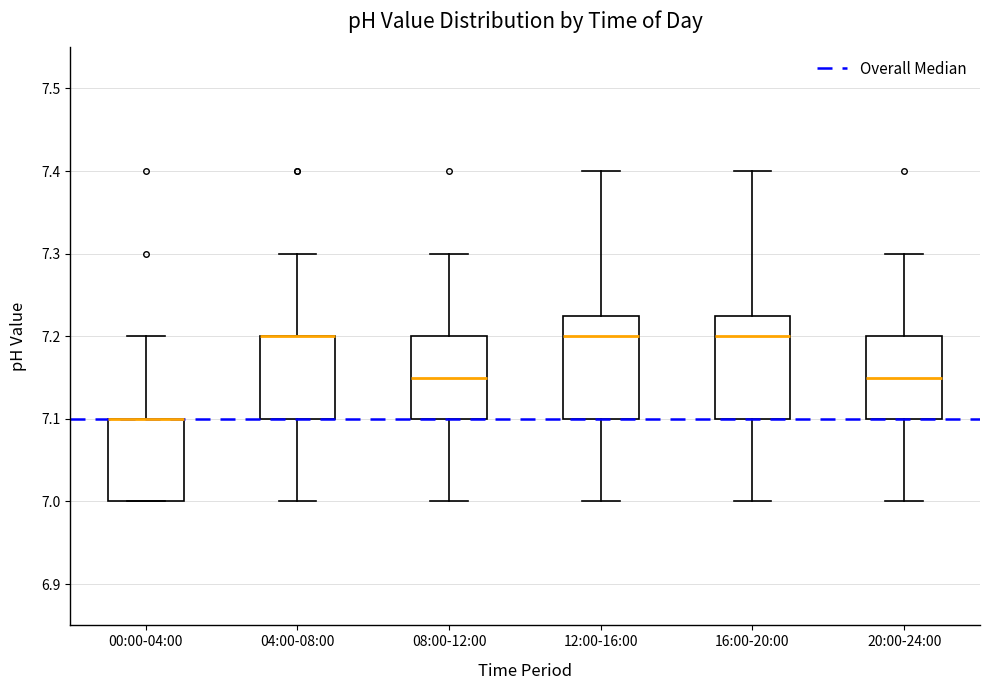

Reading left to right, read every box against the y-axis: the position of its median line, the range the box covers, and the ends of its whiskers. The values are not printed on the chart, so give them approximately, as read against the axis.

00:00-04:00: median 7.10 (drawn on the box's upper edge), box 7.00 to 7.10, whiskers 7.00 to 7.20
04:00-08:00: median 7.20 (drawn on the box's upper edge), box 7.10 to 7.20, whiskers 7.00 to 7.30
08:00-12:00: median 7.15, box 7.10 to 7.20, whiskers 7.00 to 7.30
12:00-16:00: median 7.20, box 7.10 to 7.23, whiskers 7.00 to 7.40
16:00-20:00: median 7.20, box 7.10 to 7.23, whiskers 7.00 to 7.40
20:00-24:00: median 7.15, box 7.10 to 7.20, whiskers 7.00 to 7.30